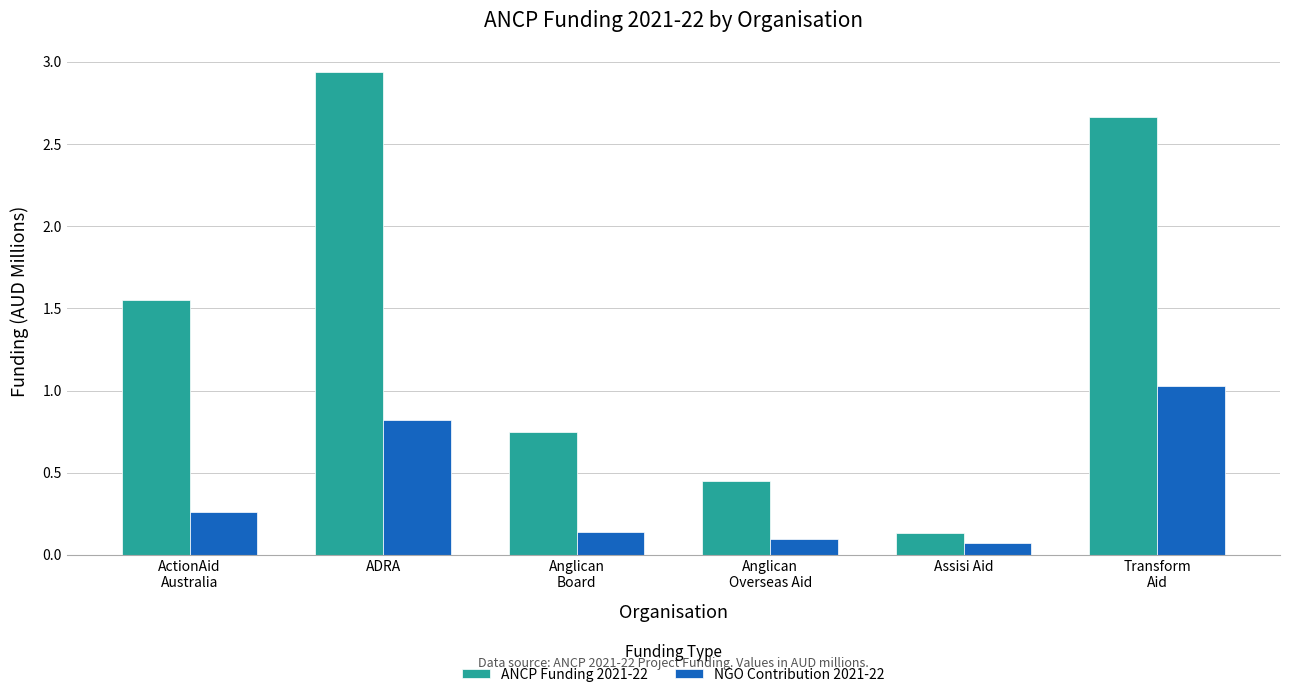

What is the label of the 4th bar from the right?

Anglican
Board